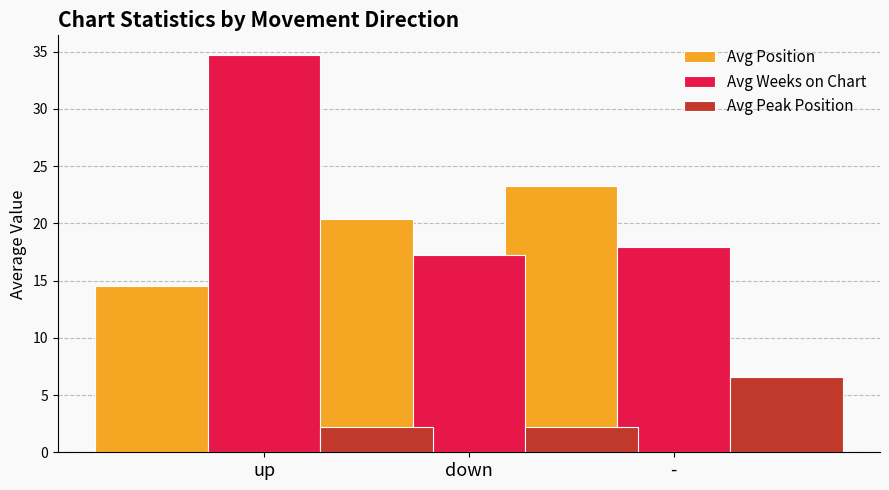

What are all the series names shown in the legend?

Avg Position, Avg Weeks on Chart, Avg Peak Position